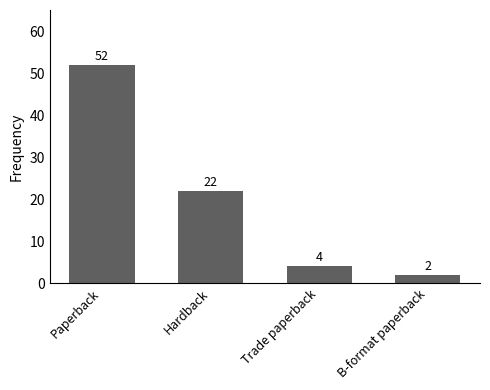

Is it true that the value at Paperback is 34?

False